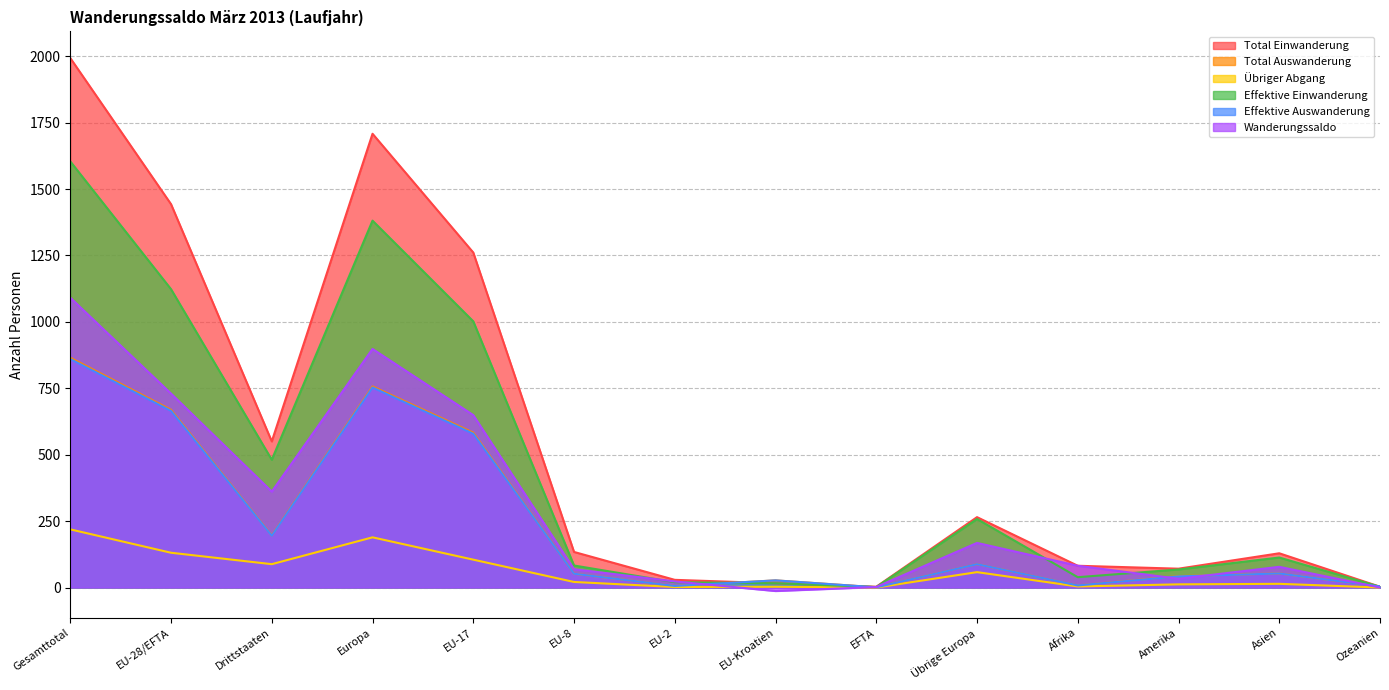

In Effektive Einwanderung, how many points are higher than both neighbors (excluding endpoints)?

3